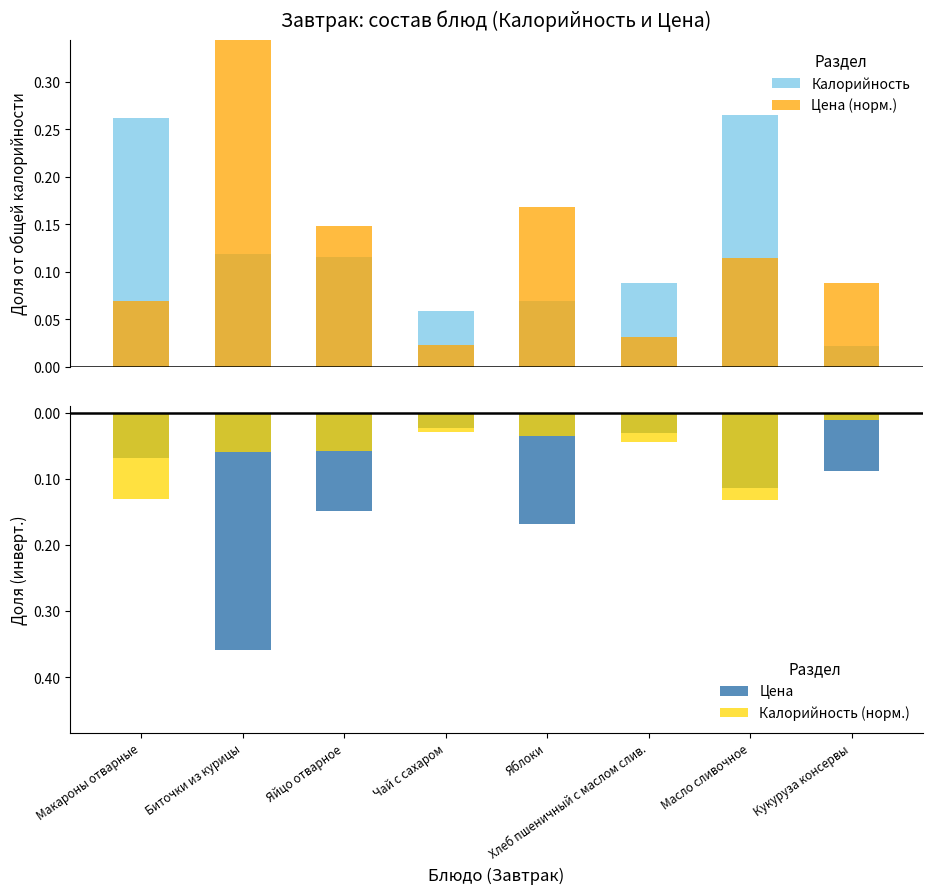

Which category has the highest value across all series?

Биточки из курицы